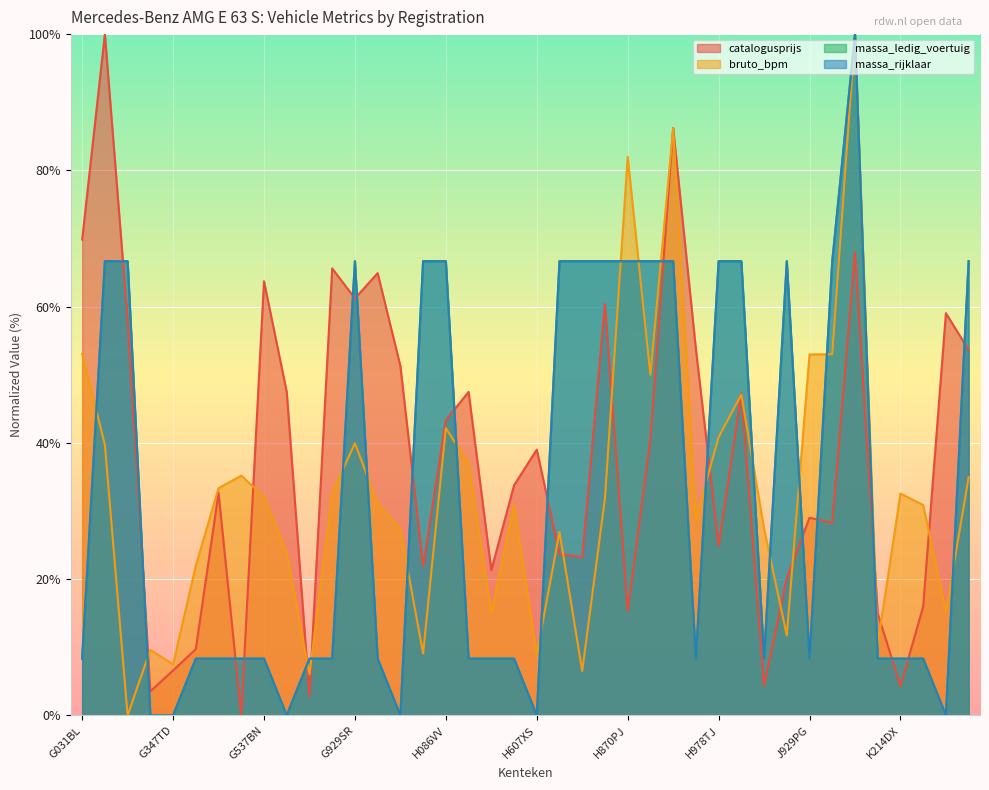

List the series in order of their peak value, lowest first.

catalogusprijs, bruto_bpm, massa_ledig_voertuig, massa_rijklaar